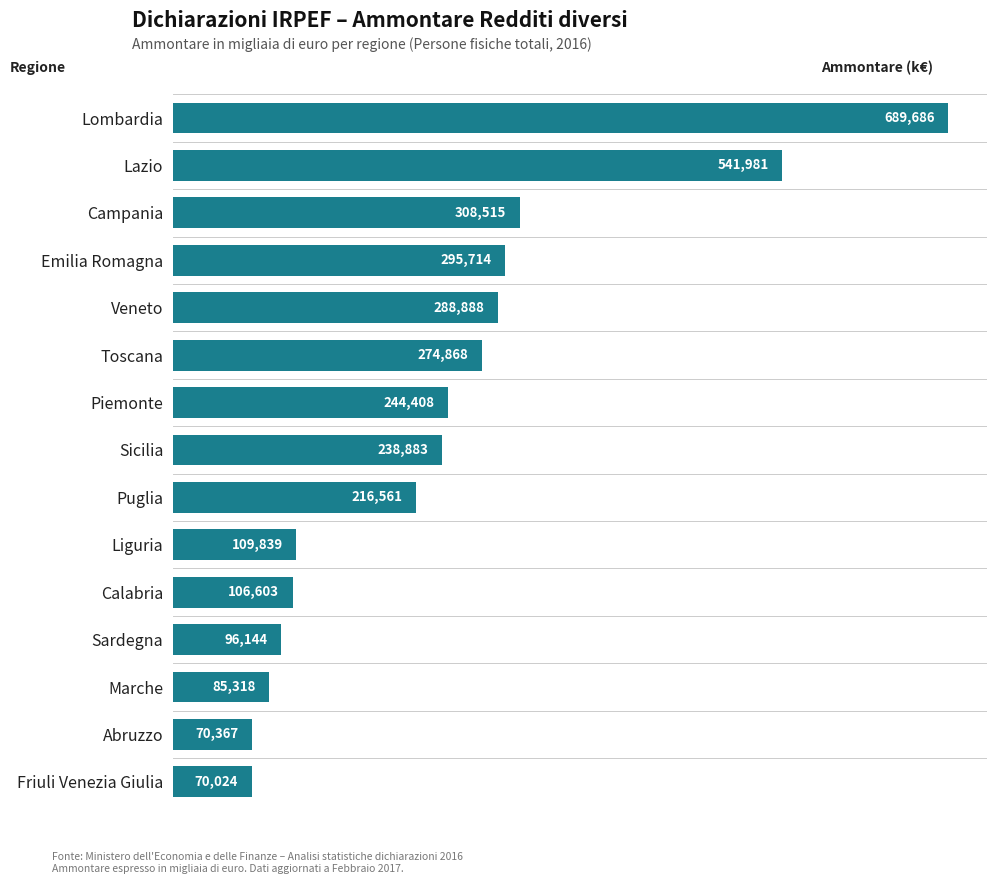

What is the maximum value shown in the chart?

689686